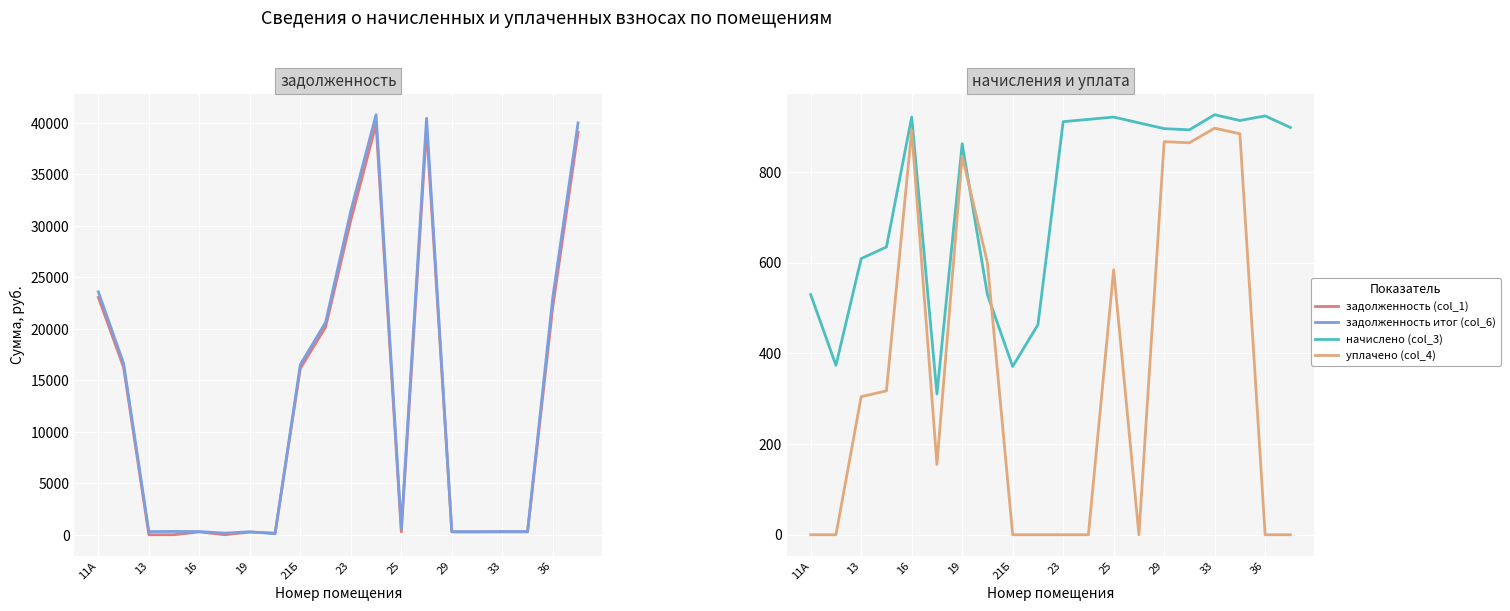

Reading left to right, list all the values displayed in this chart.

задолженность (col_1): 23050.5	16257.4	0.0	0.0	277.7	0.0	259.8	158.8	16147.3	20155.6	30533.9	39866.3	277.6	39532.4	269.9	269.1	279.1	275.2	22139.1	39086.6
задолженность итог (col_6): 23580.2	16631.0	304.5	317.3	307.2	155.2	287.5	88.6	16518.3	20618.8	31444.9	40782.4	614.2	40440.9	298.6	297.7	308.8	304.5	23062.9	39984.8
начислено (col_3): 529.7	373.6	609.0	634.6	921.2	310.5	862.4	529.7	371.1	463.2	911.0	916.1	921.2	908.5	895.6	893.1	926.4	913.6	923.8	898.2
уплачено (col_4): 0.0	0.0	304.5	317.3	892.0	155.2	834.8	600.0	0.0	0.0	0.0	0.0	584.6	0.0	867.0	864.5	896.7	884.3	0.0	0.0